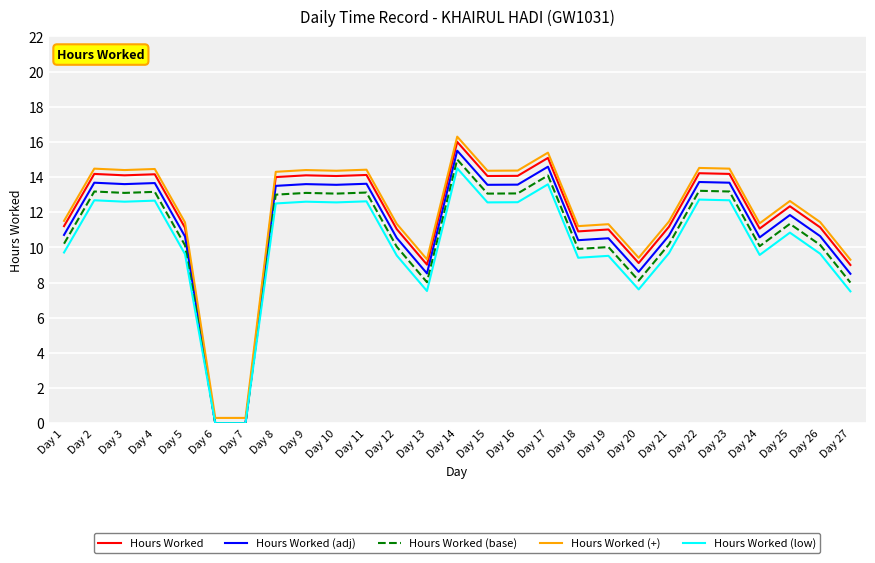

What is the spread (max minus min) of values at Day 3?

1.8